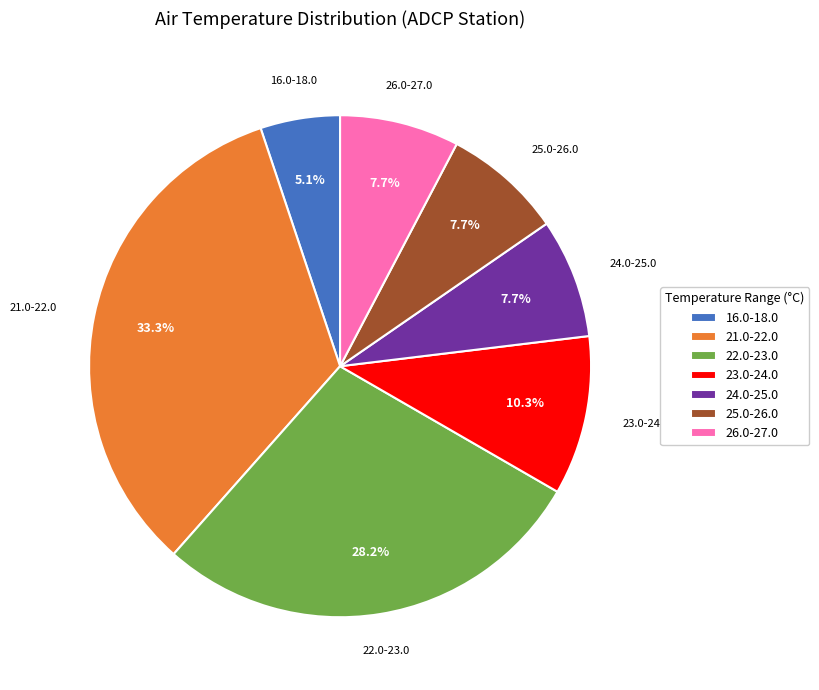

Which category has the smallest portion of the pie?

16.0-18.0